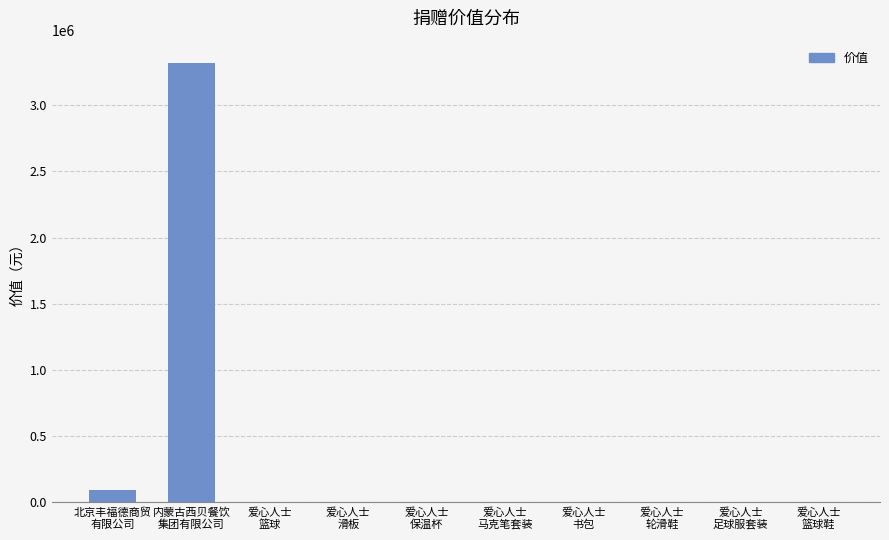

Which label corresponds to the largest value in the chart?

内蒙古西贝餐饮
集团有限公司